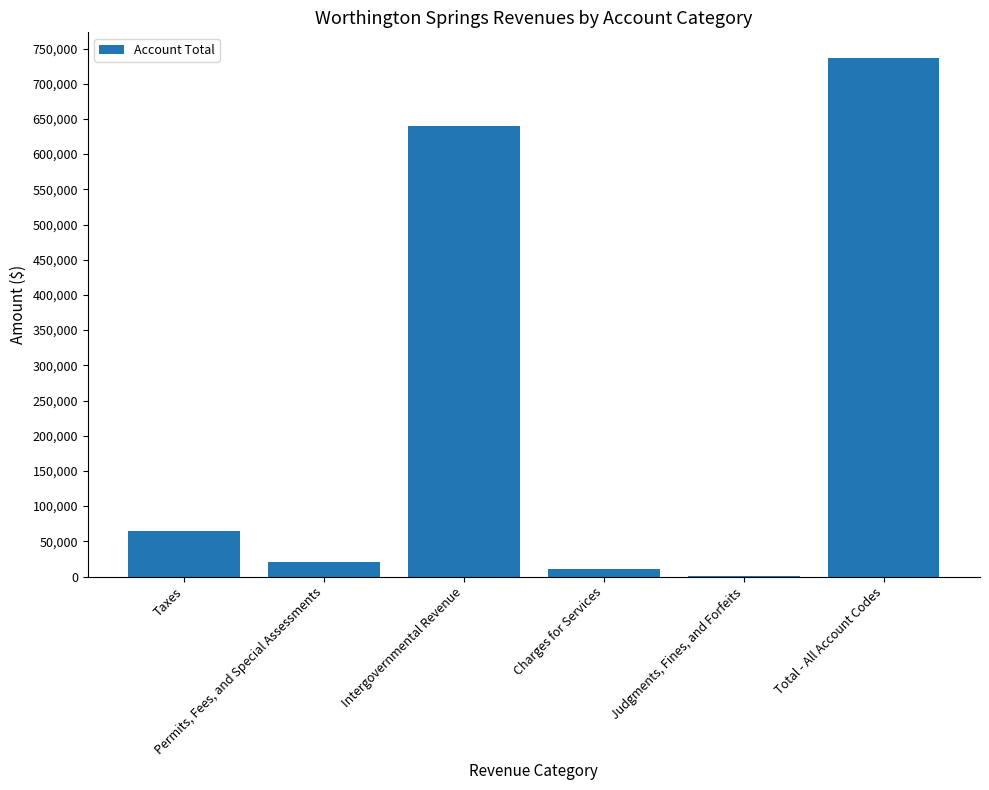

Approximately how many times larger is the value at Total - All Account Codes compared to Intergovernmental Revenue?

1.2